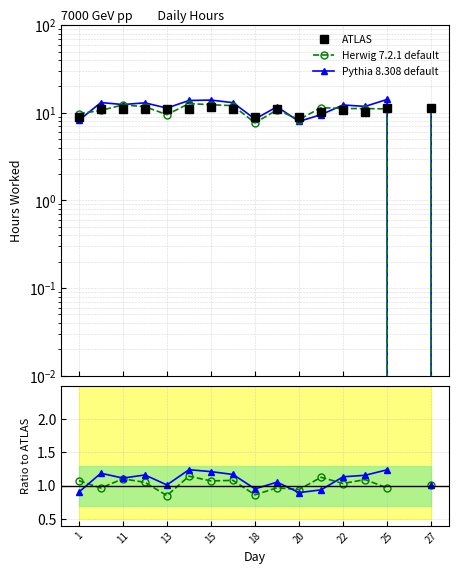

What are all the series names shown in the legend?

ATLAS, Herwig 7.2.1 default, Pythia 8.308 default